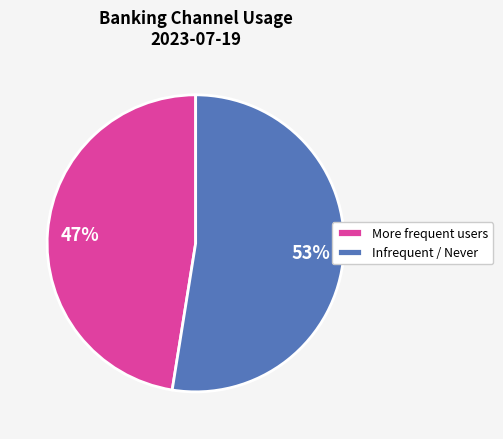

What is the largest slice in the pie chart?

Infrequent / Never